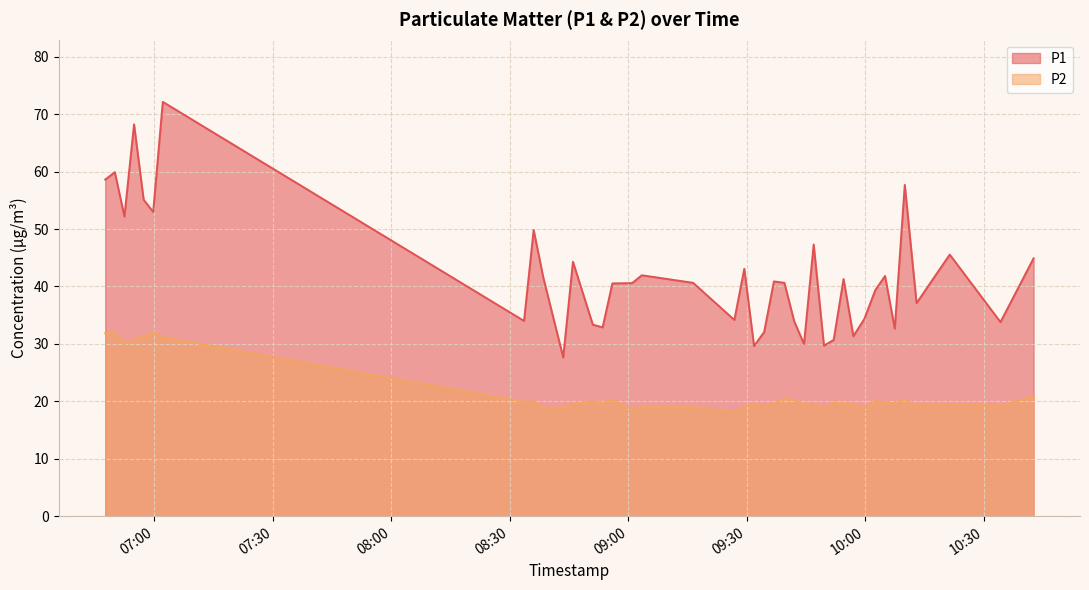

List the series in order of their peak value, lowest first.

P2, P1